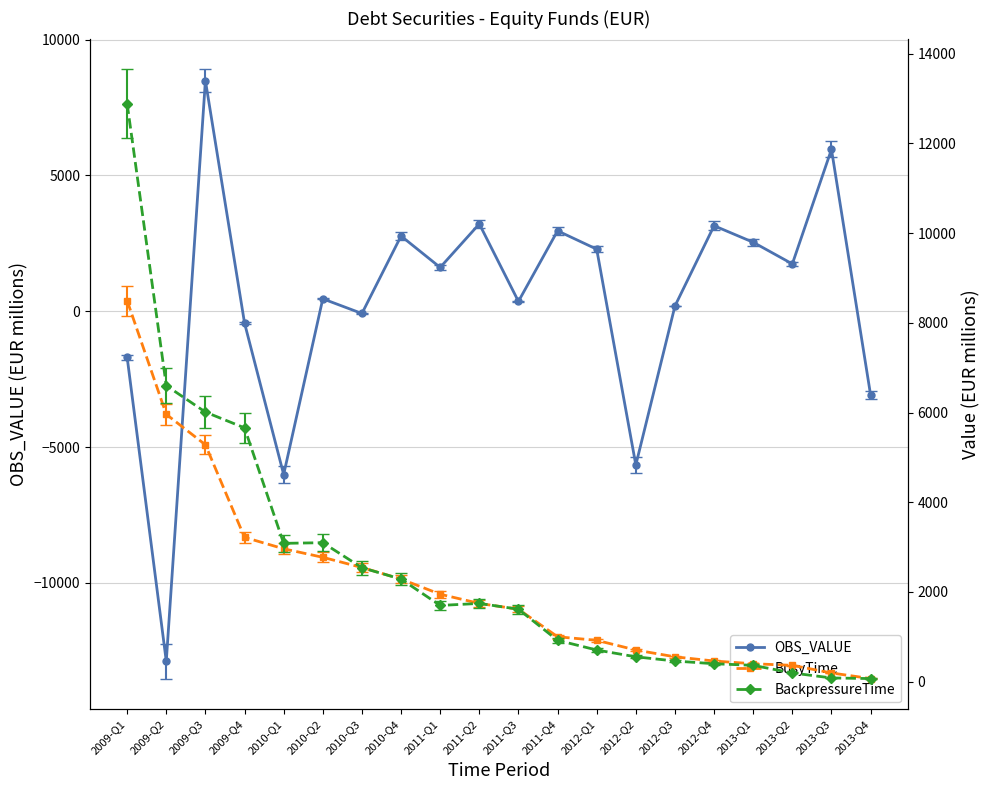

What is the difference between the maximum and minimum values in the BackpressureTime series?

12817.4